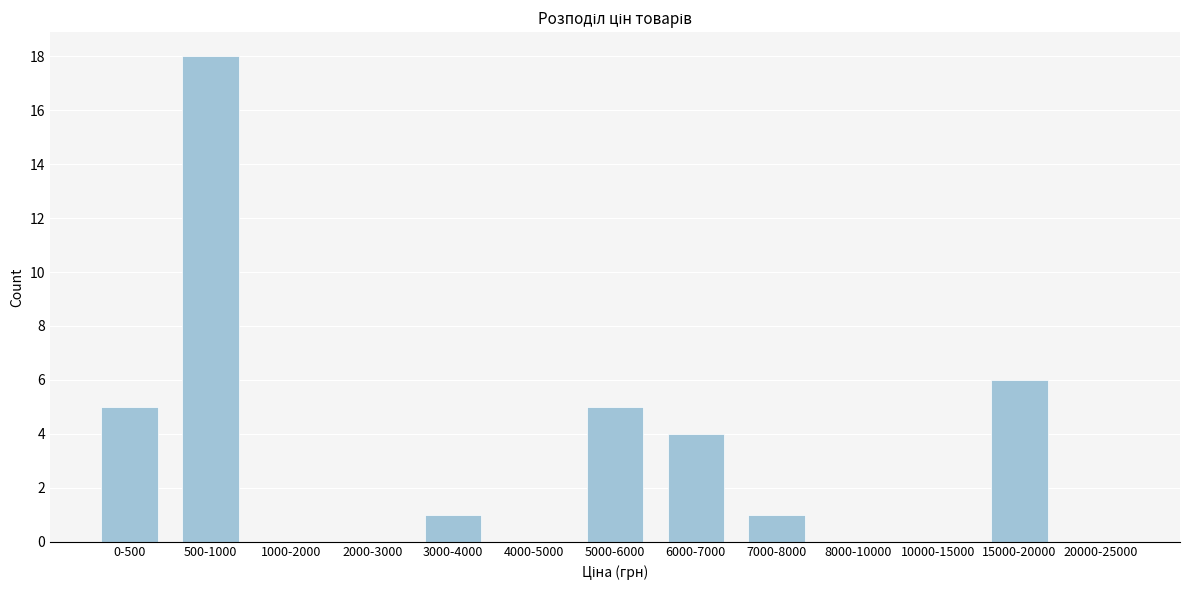

Reading right to left, list all the values displayed in this chart.

20000-25000=0	15000-20000=6	10000-15000=0	8000-10000=0	7000-8000=1	6000-7000=4	5000-6000=5	4000-5000=0	3000-4000=1	2000-3000=0	1000-2000=0	500-1000=18	0-500=5